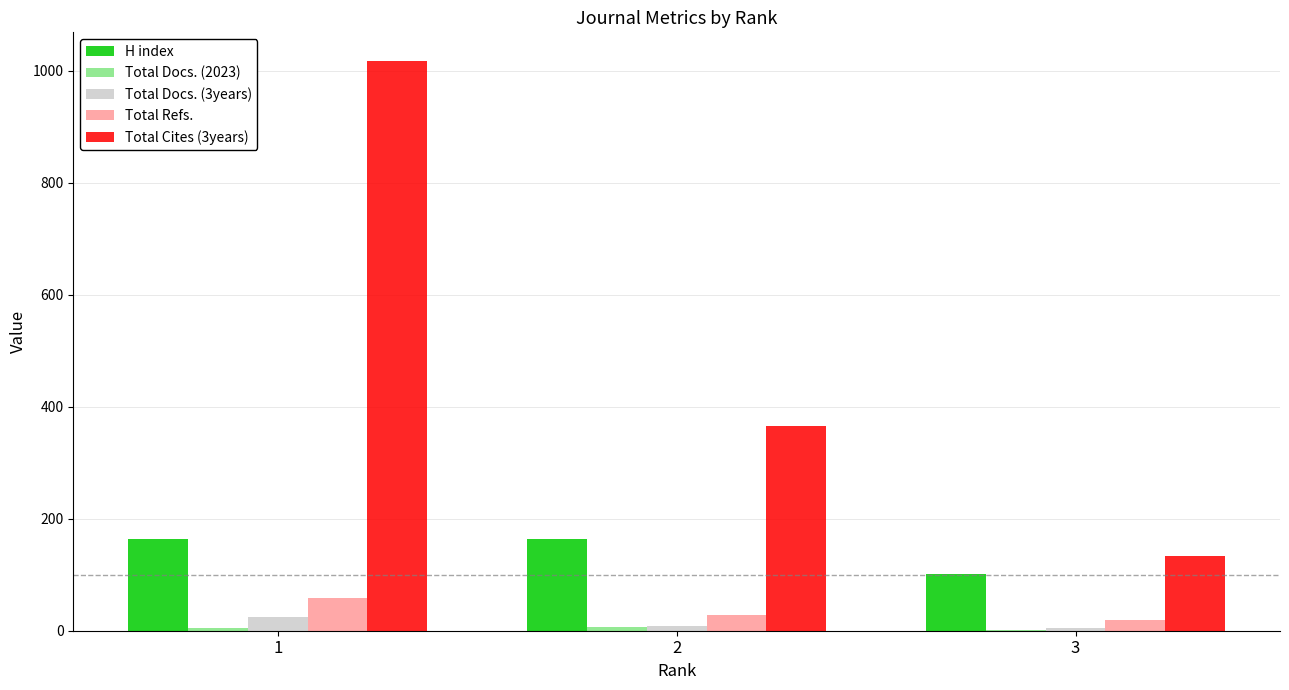

Which series changed the most between 1 and 3?

Total Cites (3years)